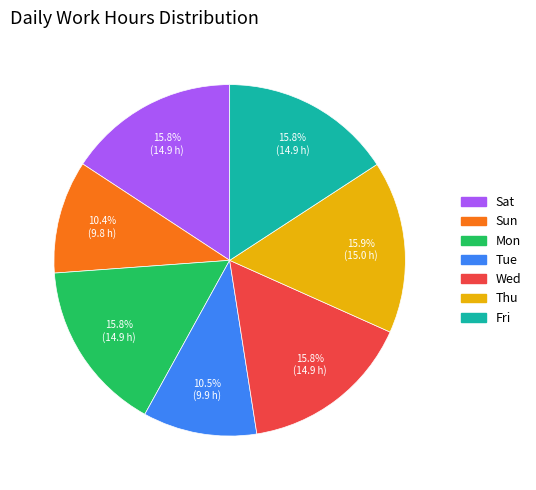

To the nearest percent, what percentage of the pie is Sat?

16%